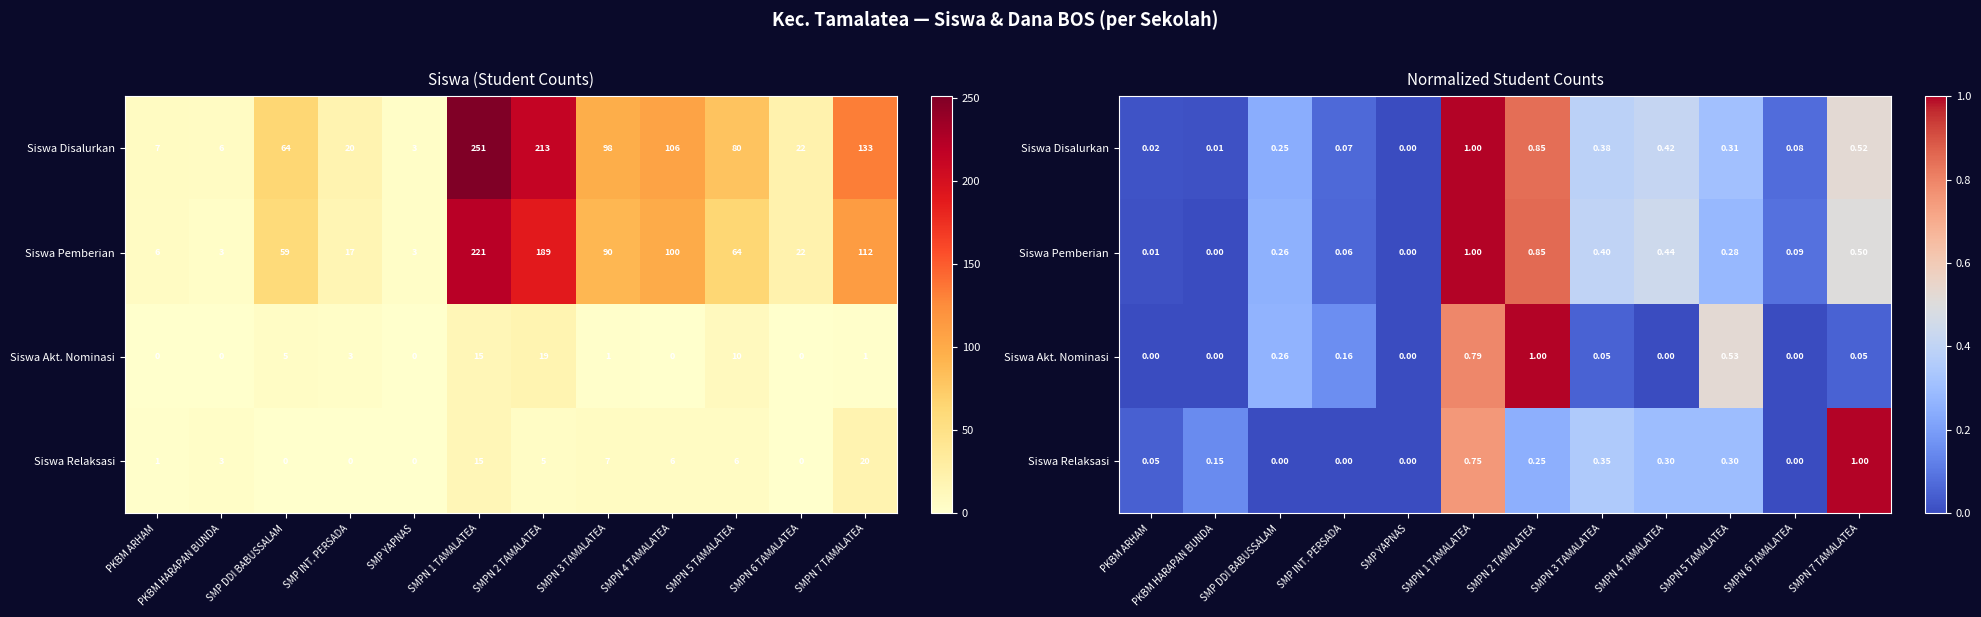

Which has a higher value, SMPN 4 TAMALATEA or SMP YAPNAS?

SMPN 4 TAMALATEA